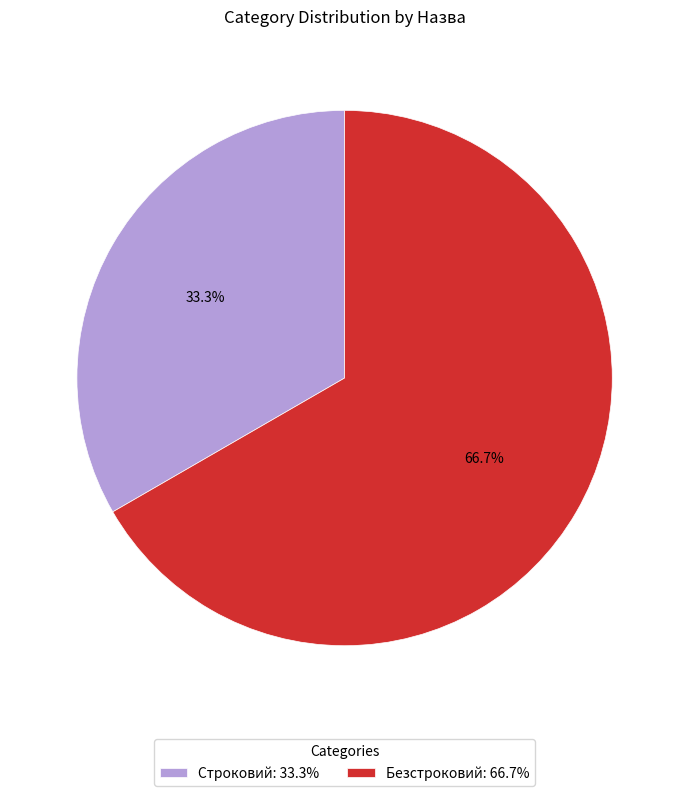

To the nearest percent, what is the difference between the Безстроковий and Строковий slice percentages?

33%